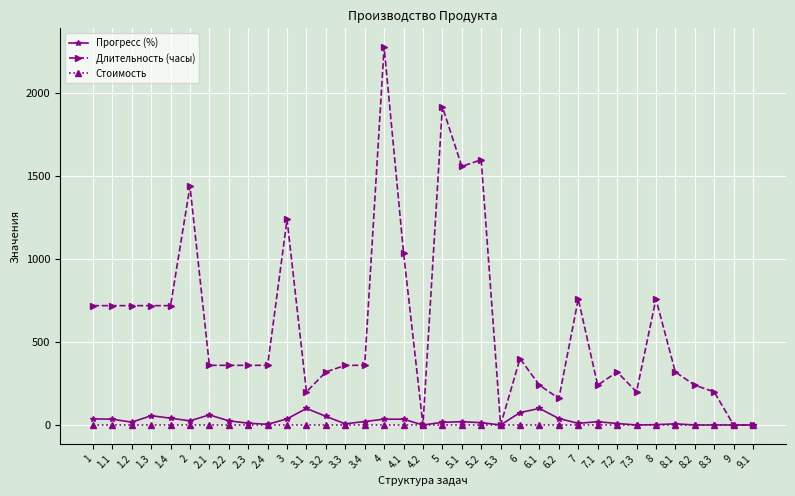

What value does the Длительность (часы) series have at 8, to the nearest 100?

800